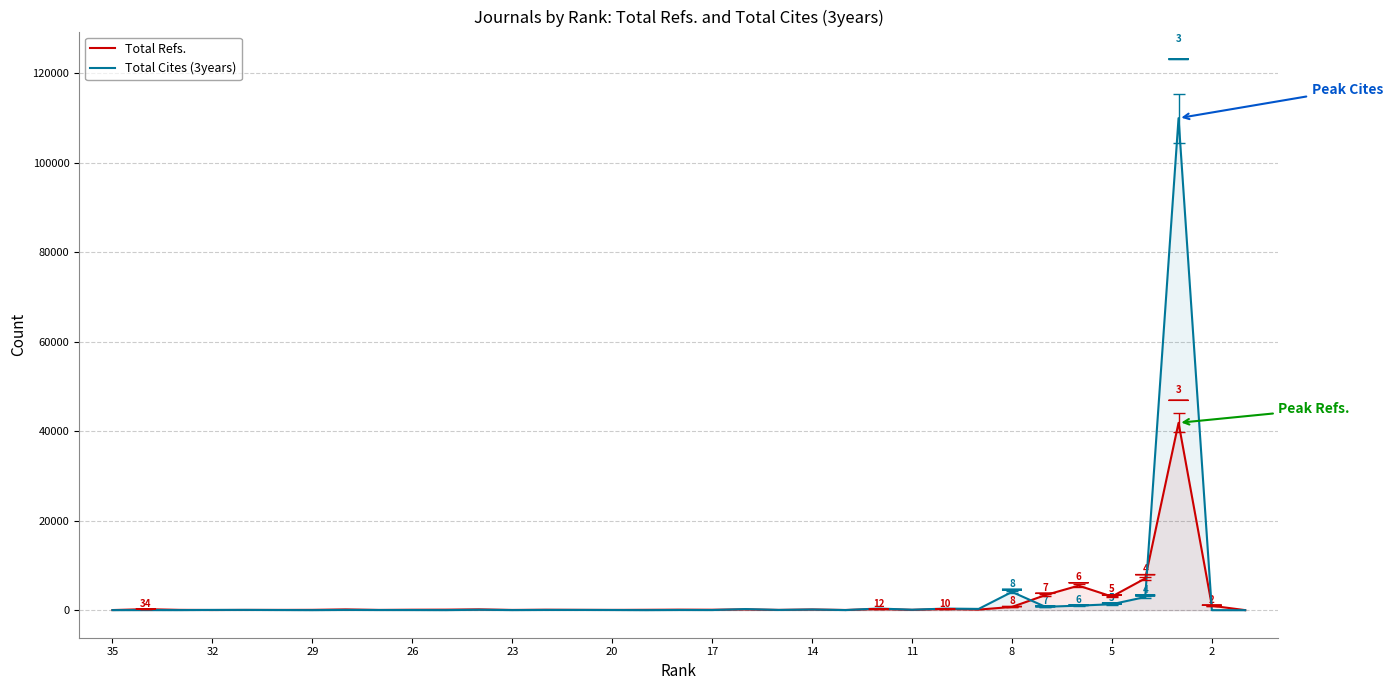

What is the average value of the Total Cites (3years) series?

3496